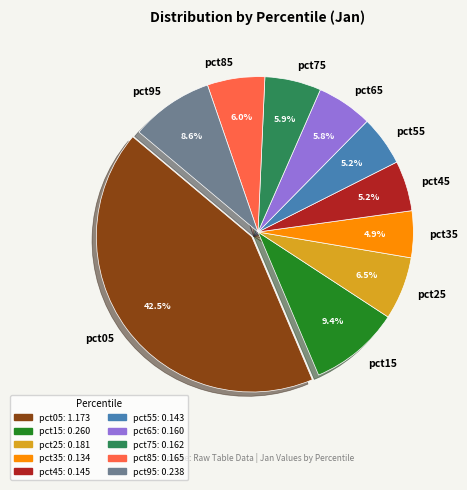

What percentage is the pct75 slice, to the nearest percent?

6%